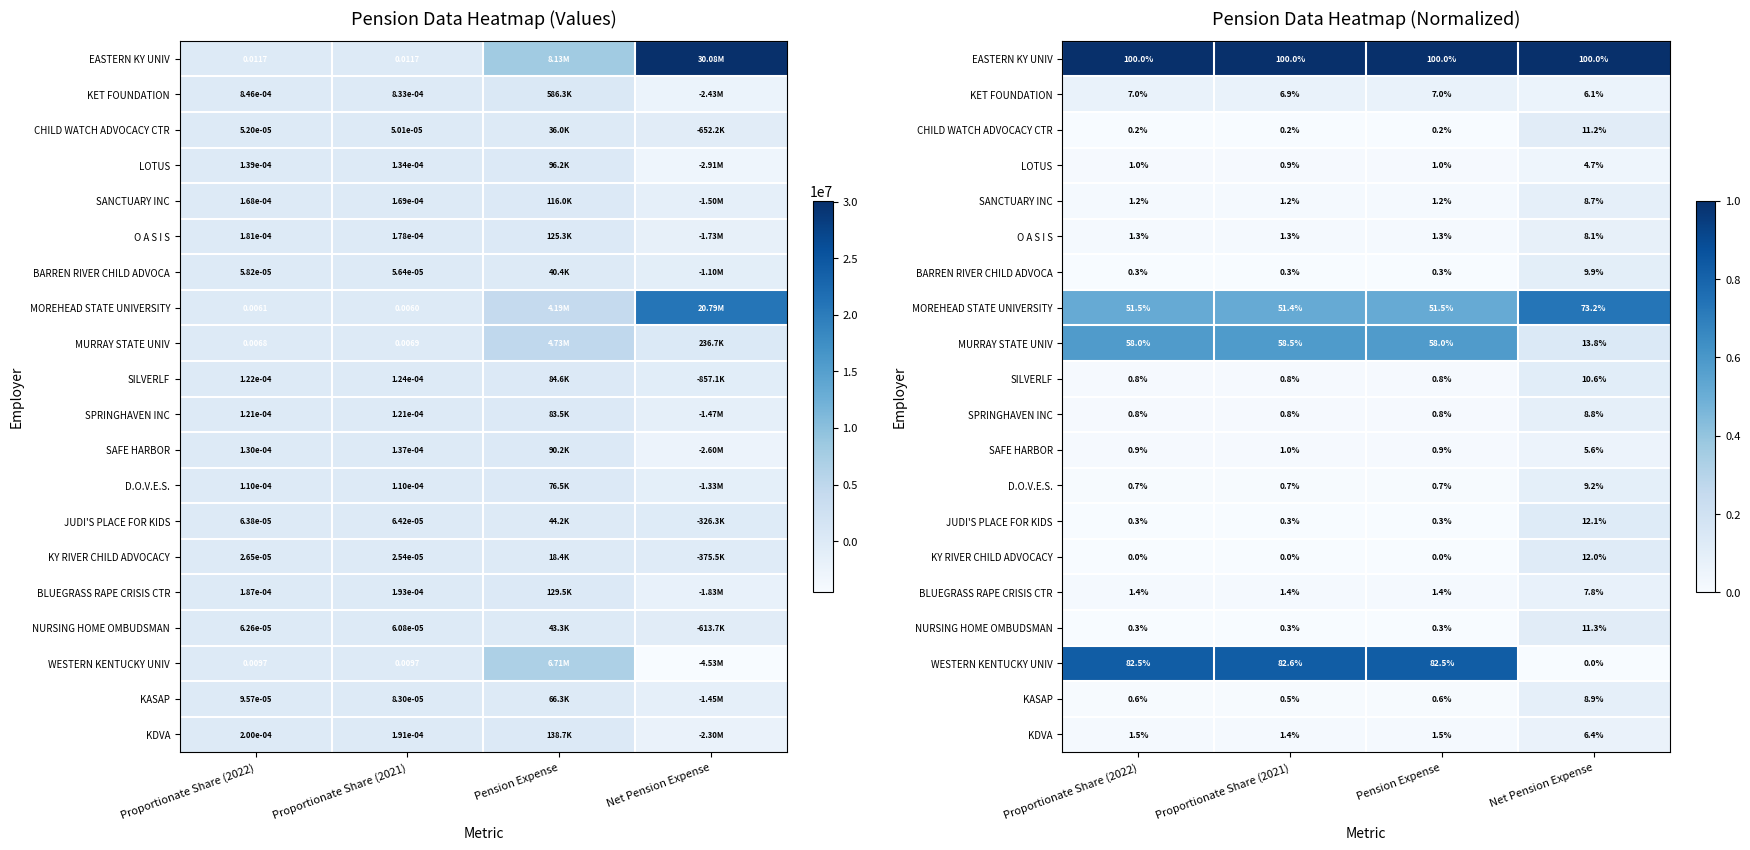

What is the total value across all series at Net Pension Expense?

3.3